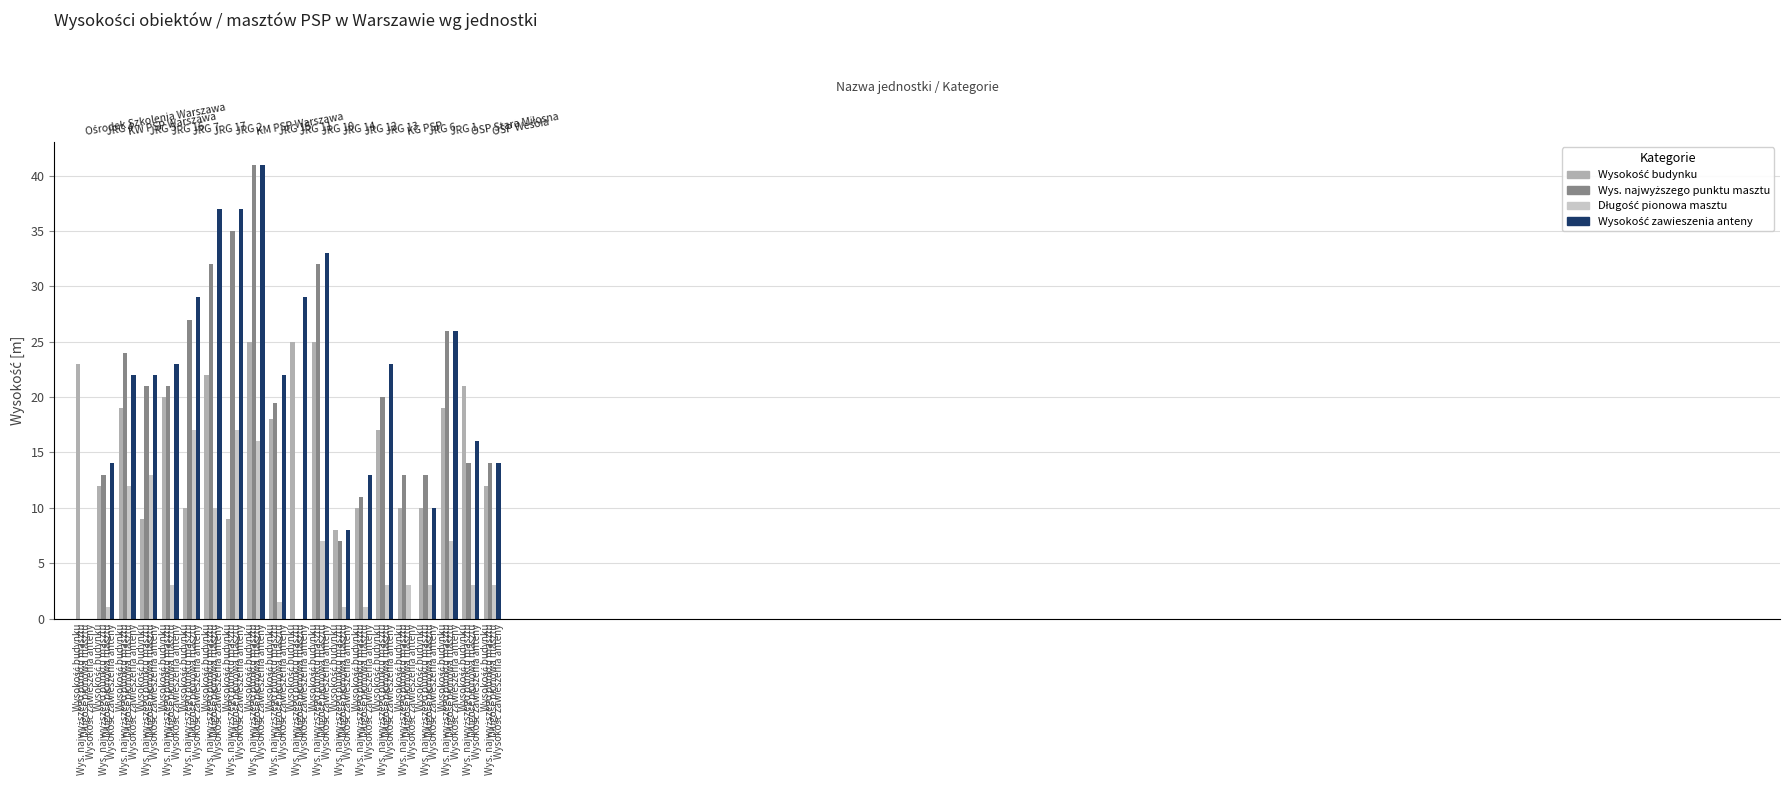

List the series in order of their peak value, highest first.

Wys. najwyższego punktu masztu, Wysokość zawieszenia anteny, Wysokość budynku, Długość pionowa masztu